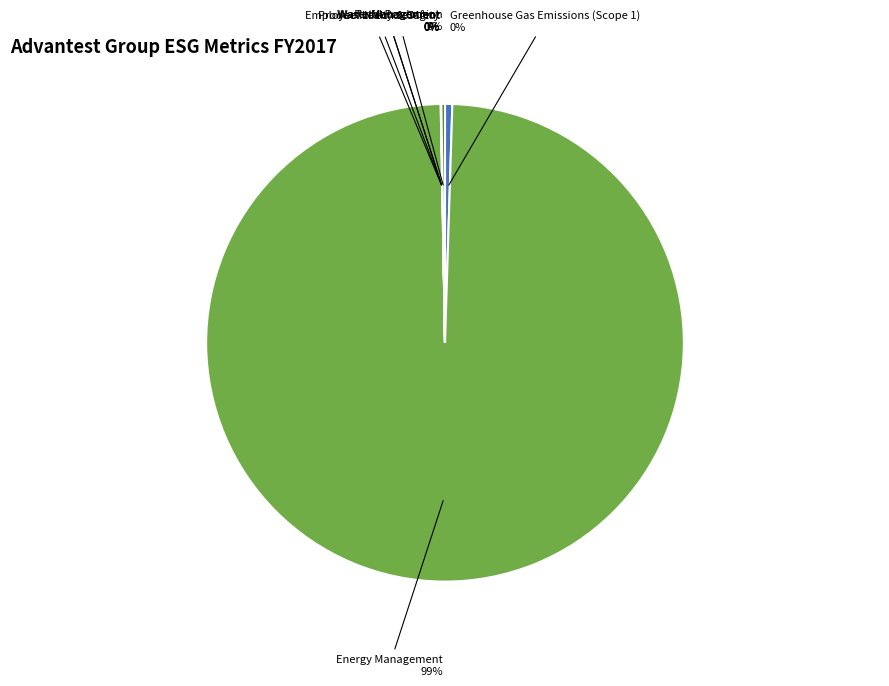

Which category has the biggest portion of the pie?

Energy Management